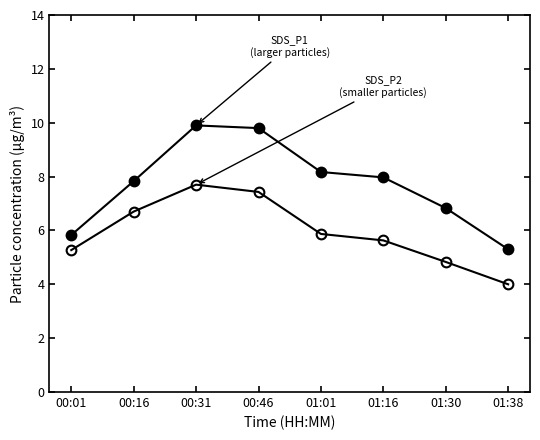

How many series are shown in this chart?

2